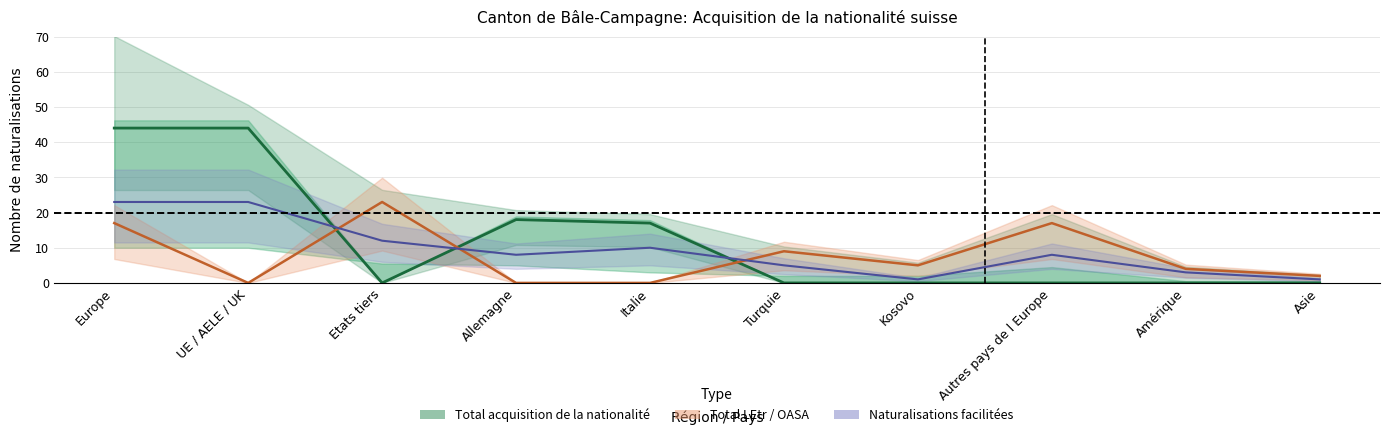

Which series has the widest spread of values?

Total UE/AELE